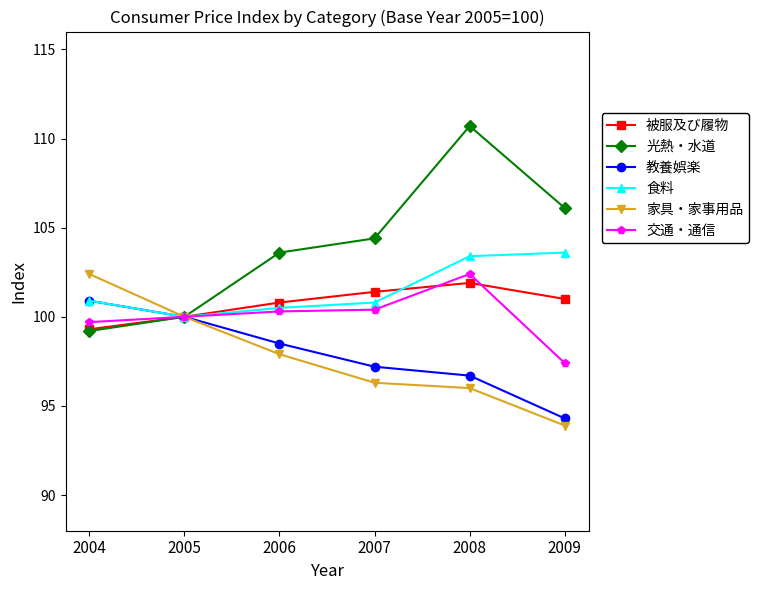

What is the value of the 光熱・水道 point at the 2nd from the left?

100.0